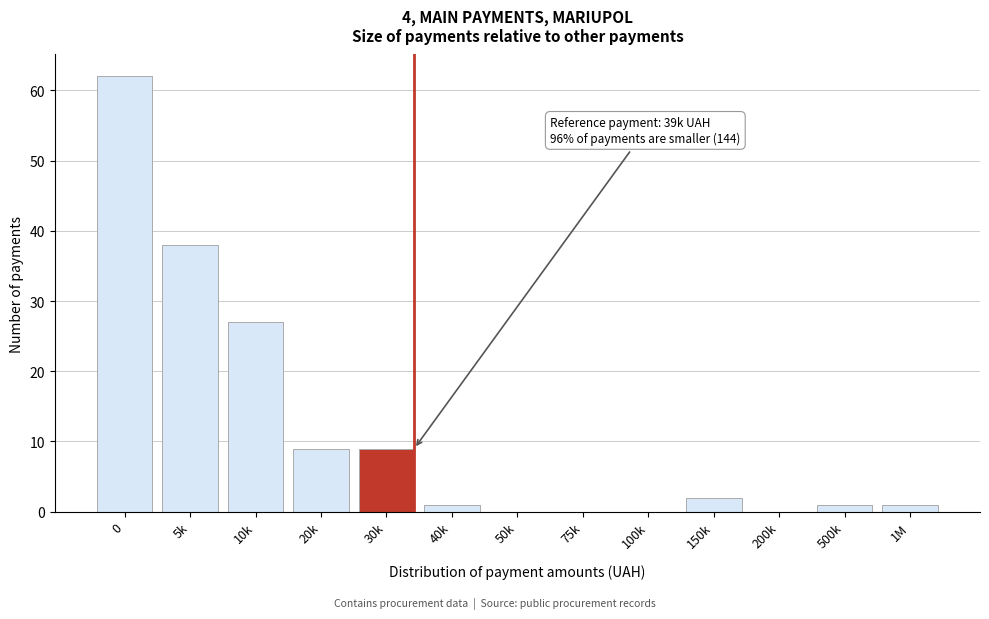

Reading left to right, what are all the values shown in this chart?

0=62	5k=38	10k=27	20k=9	30k=9	40k=1	50k=0	75k=0	100k=0	150k=2	200k=0	500k=1	1M=1